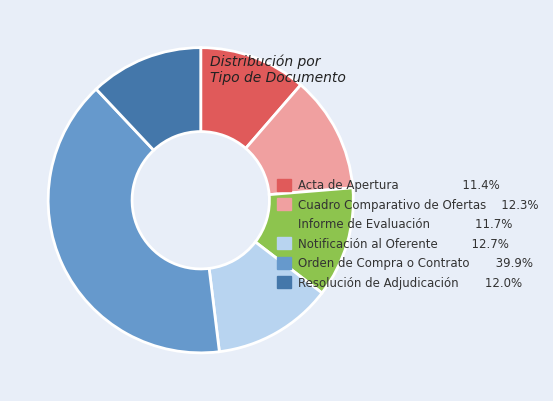

Which category has the biggest portion of the pie?

Orden de Compra o Contrato